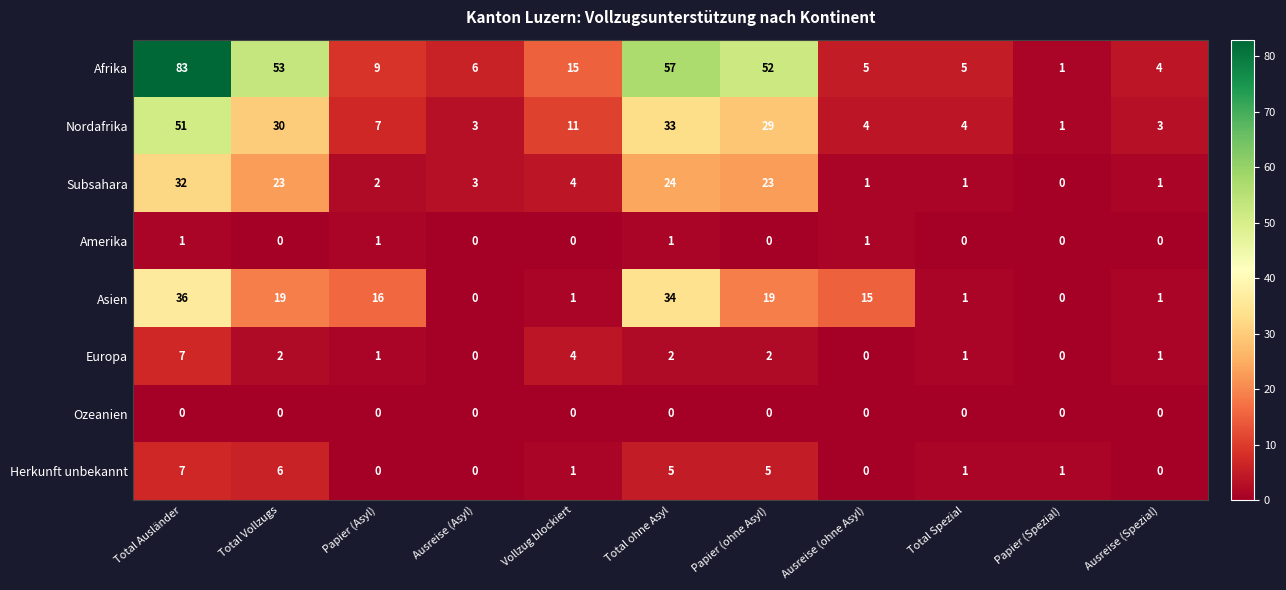

What is the spread (max minus min) of values at Vollzug blockiert?

15